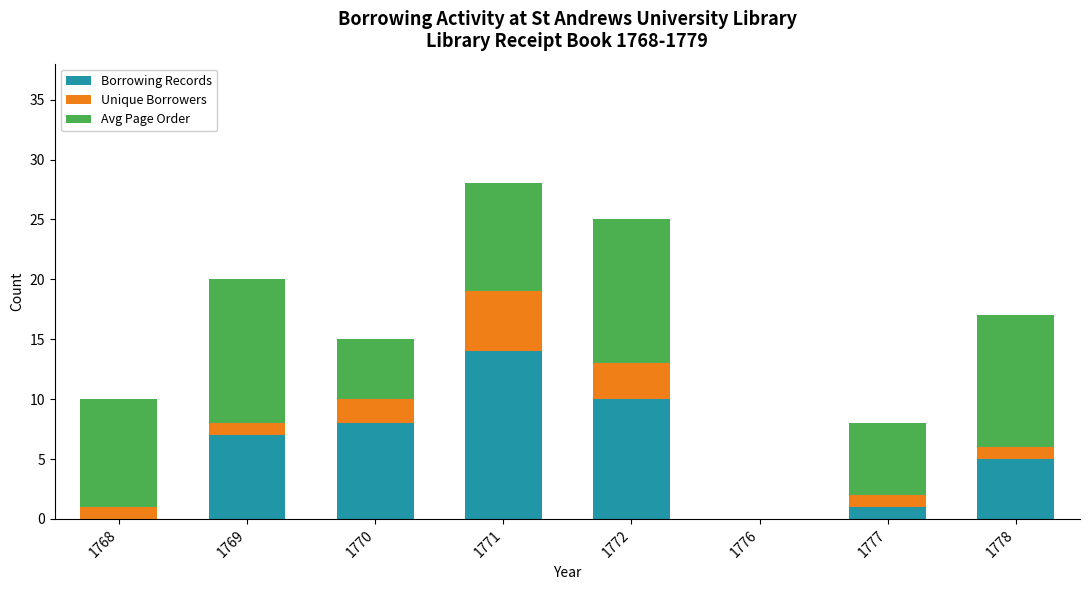

What is the highest value of the Borrowing Records series?

14